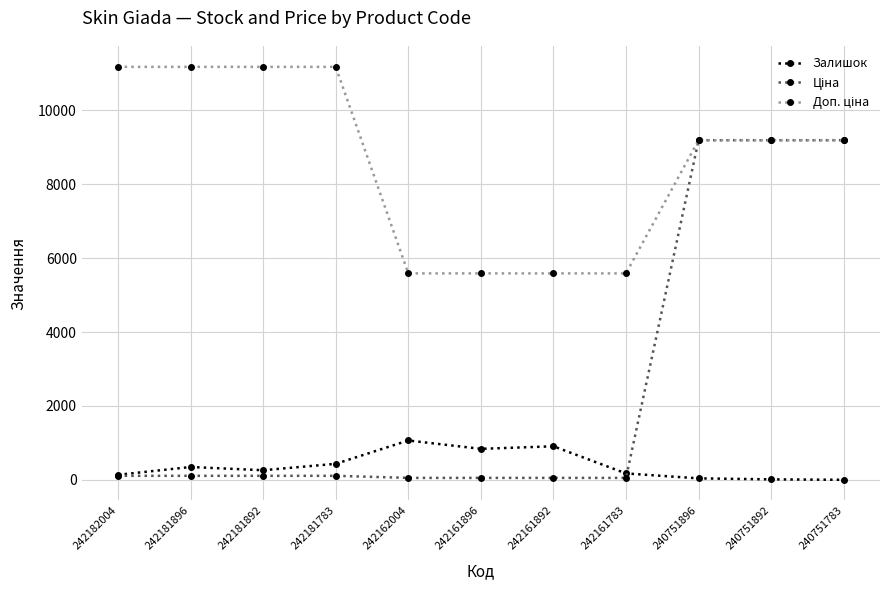

Is this an area chart (filled region under the line)?

No